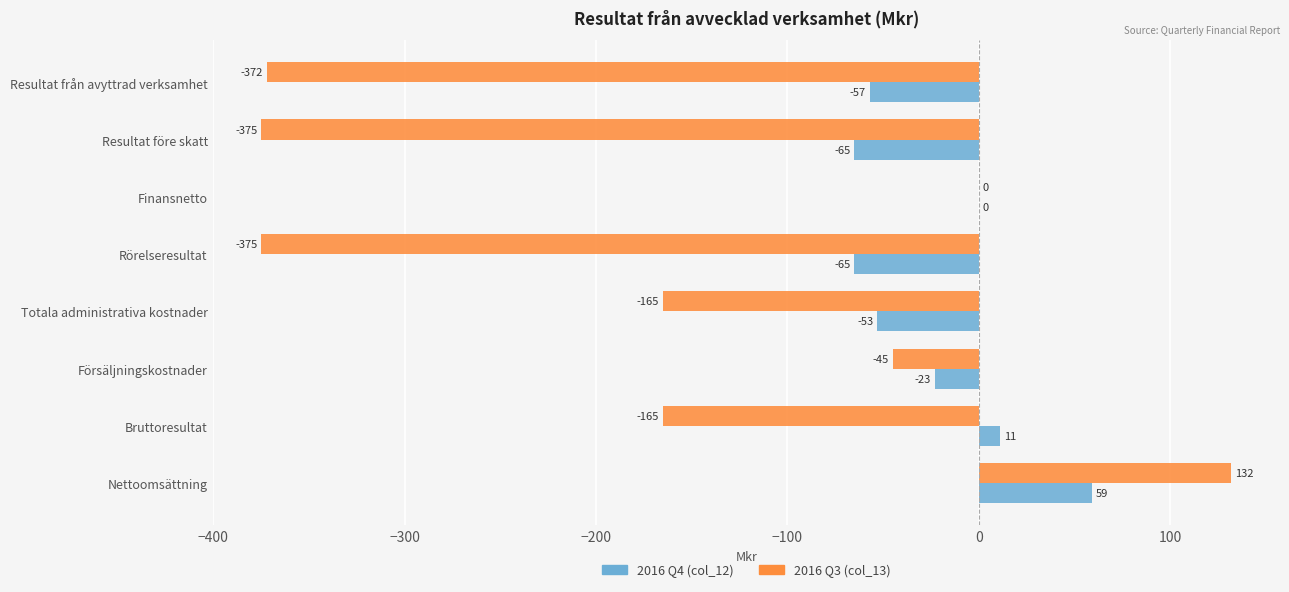

What is the sum of all 2016 Q4 (col_12) values?

-193